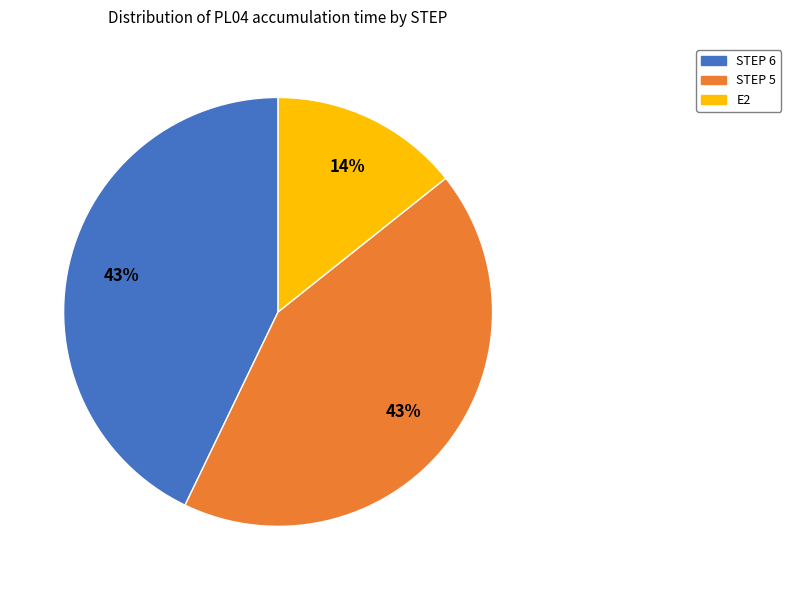

How many segments does this pie chart have?

3